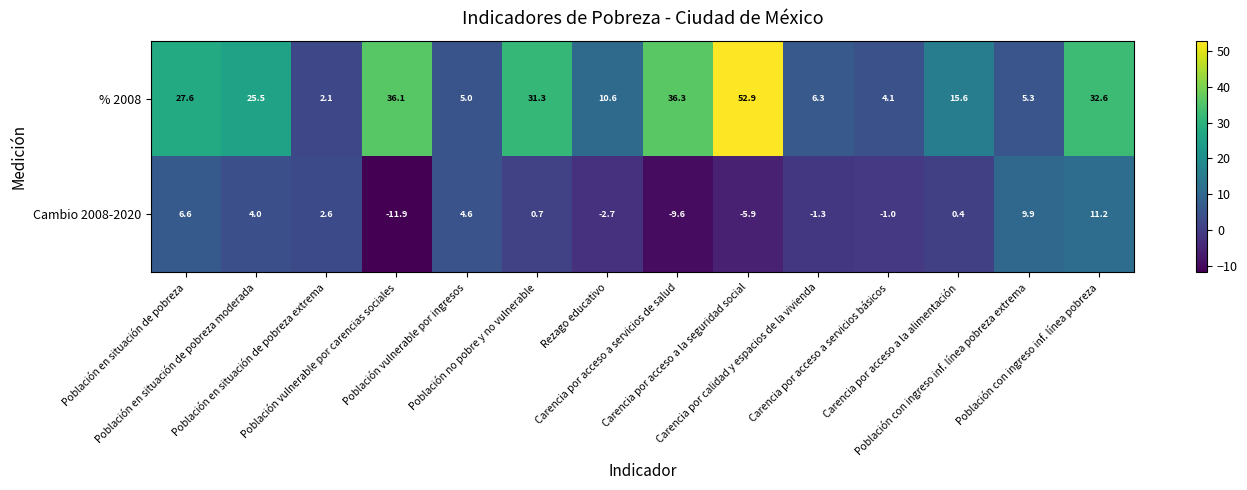

What is the difference between the second highest and second lowest values in the % 2008 series?

32.2